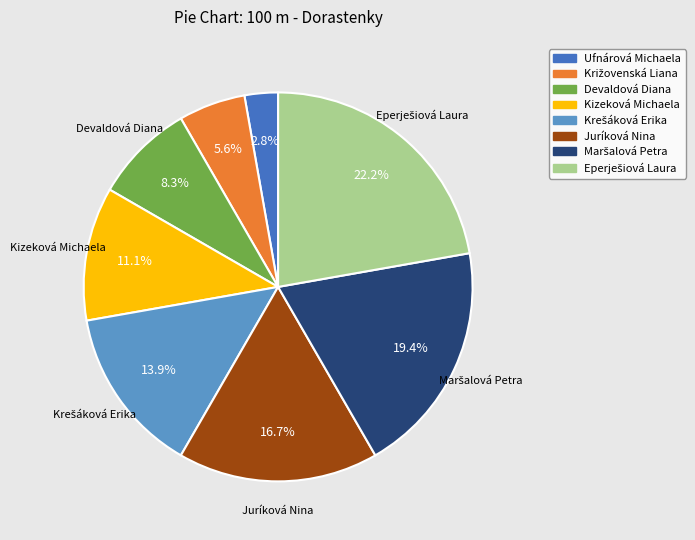

How many slices are in this pie chart?

8